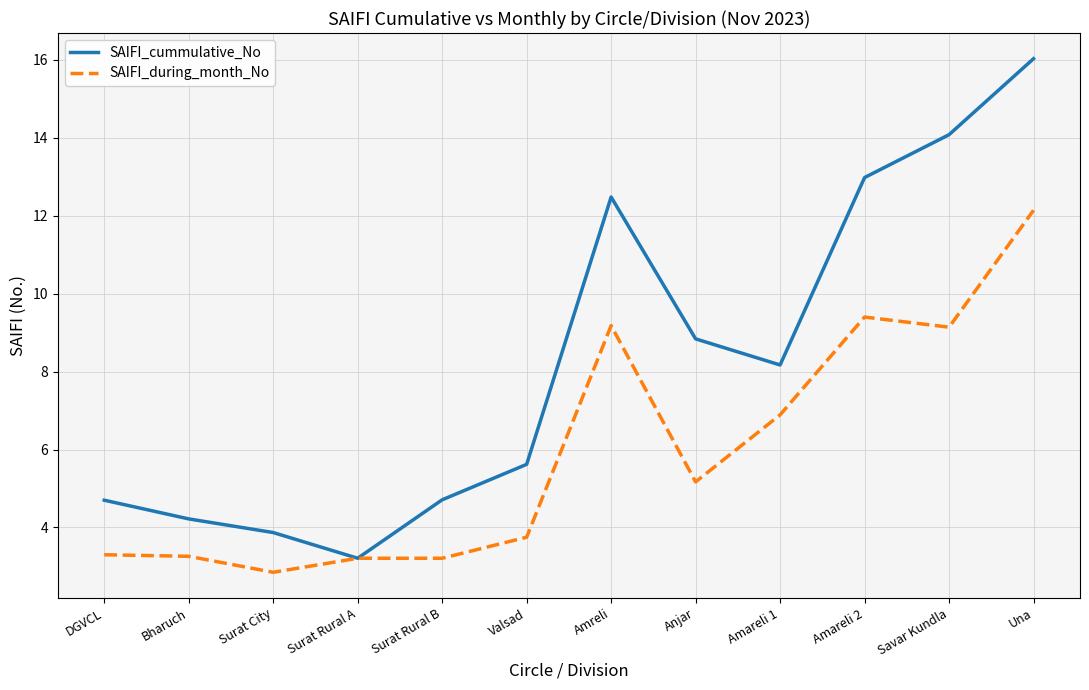

The SAIFI_cummulative_No series shows 5.1 at Amreli. True or false?

False